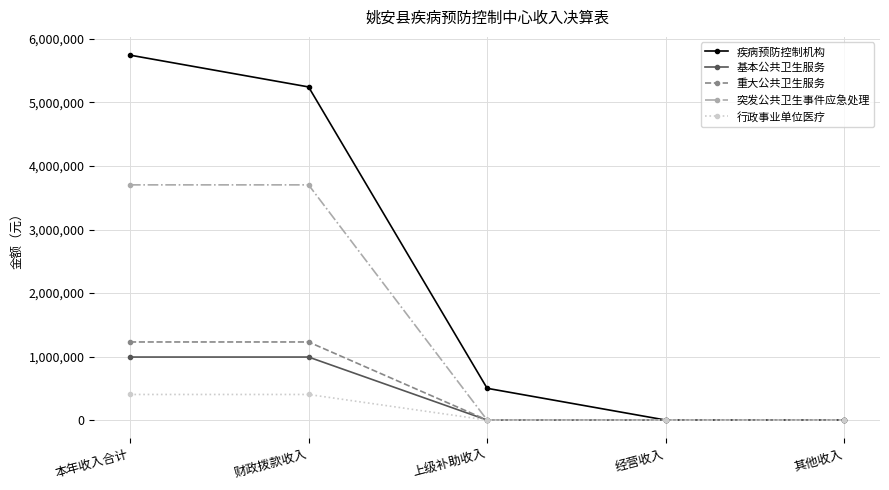

What is the highest value of the 行政事业单位医疗 series?

402960.6